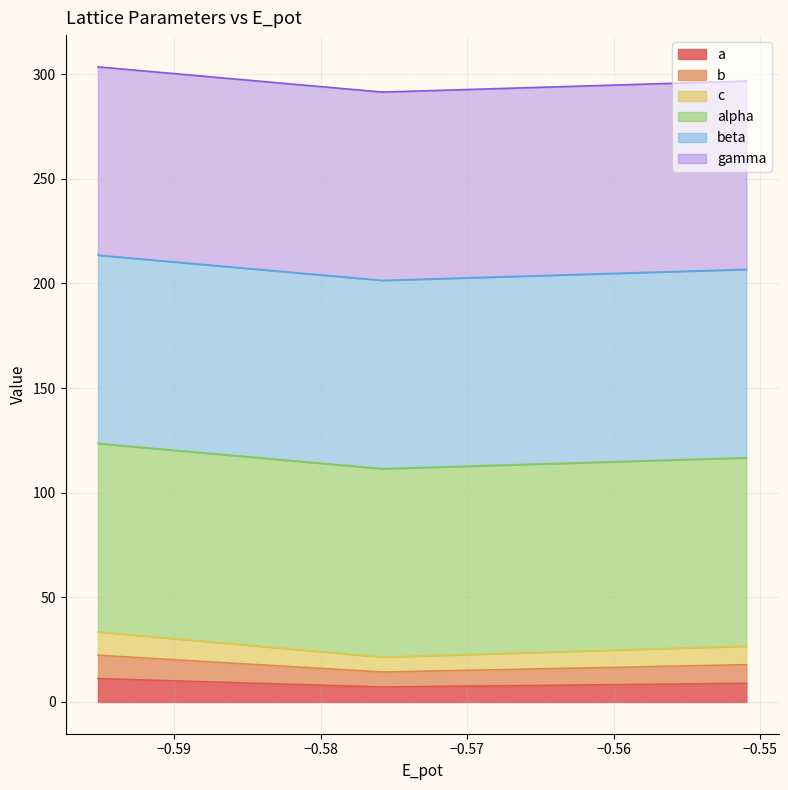

Which series has the largest range (max minus min)?

a